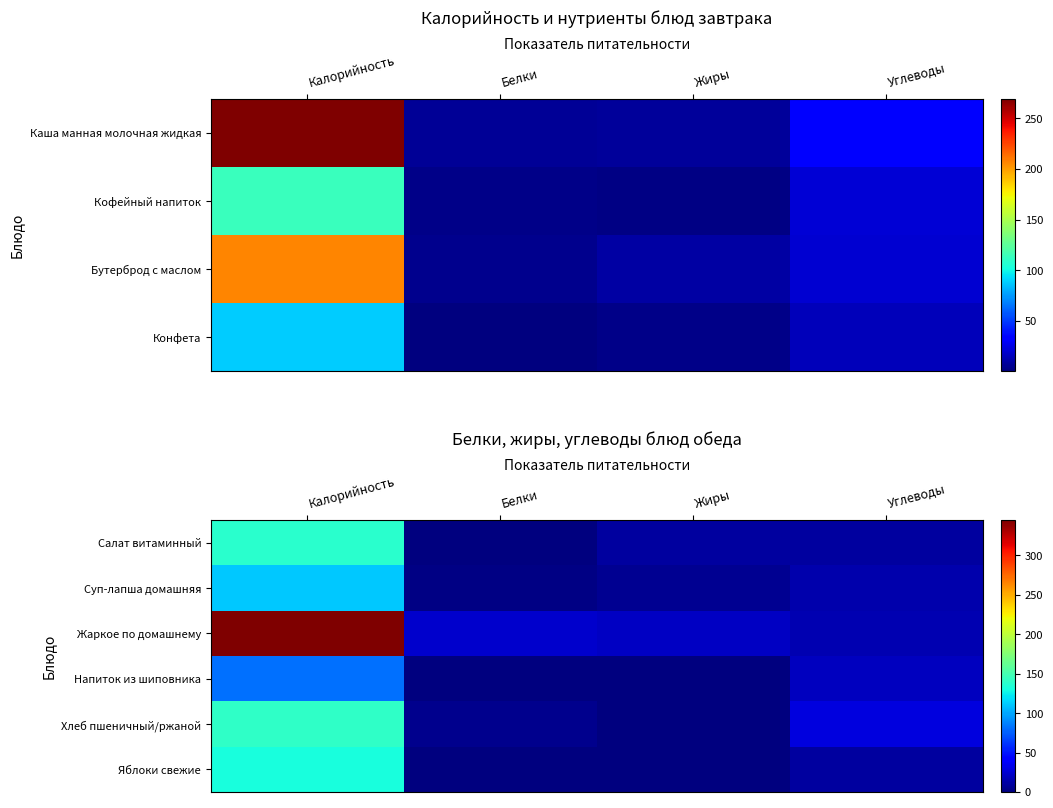

At how many categories does at least one series exceed 76?

1